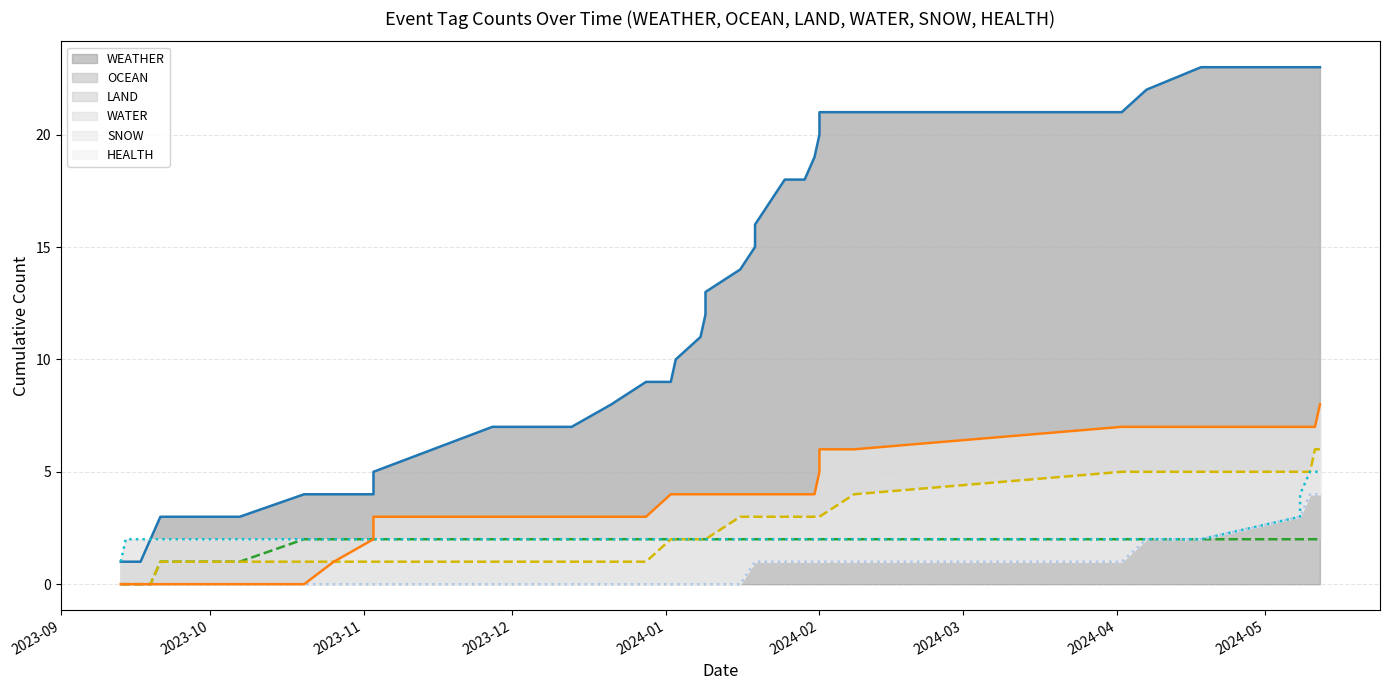

Reading left to right, extract all data points from this chart.

WEATHER (line): 1	1	1	2	3	3	4	4	4	5	6	7	7	7	8	9	9	10	11	12	13	14	15	16	17	18	18	19	20	21	21	21	22	23	23	23	23	23	23
OCEAN (line): 0	0	0	0	1	1	2	2	2	2	2	2	2	2	2	2	2	2	2	2	2	2	2	2	2	2	2	2	2	2	2	2	2	2	2	2	2	2	2
LAND (line): 0	0	0	0	1	1	1	1	1	1	1	1	1	1	1	1	2	2	2	2	2	3	3	3	3	3	3	3	3	3	4	5	5	5	5	5	5	6	6
WATER (line): 1	2	2	2	2	2	2	2	2	2	2	2	2	2	2	2	2	2	2	2	2	2	2	2	2	2	2	2	2	2	2	2	2	2	3	4	5	5	5
SNOW (line): 0	0	0	0	0	0	0	0	0	0	0	0	0	0	0	0	0	0	0	0	0	0	1	1	1	1	1	1	1	1	1	1	2	2	3	3	4	4	4
HEALTH (line): 0	0	0	0	0	0	0	1	2	3	3	3	3	3	3	3	4	4	4	4	4	4	4	4	4	4	4	4	5	6	6	7	7	7	7	7	7	7	8